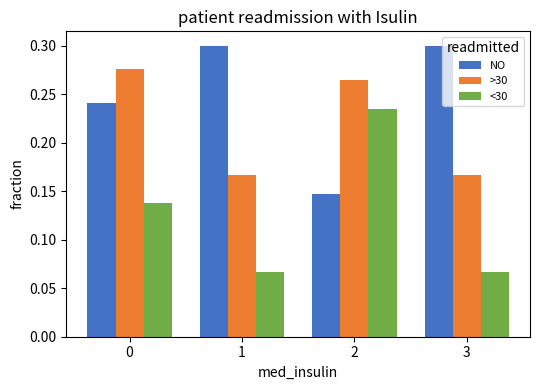

The >30 series shows 0.1 at 2. True or false?

False